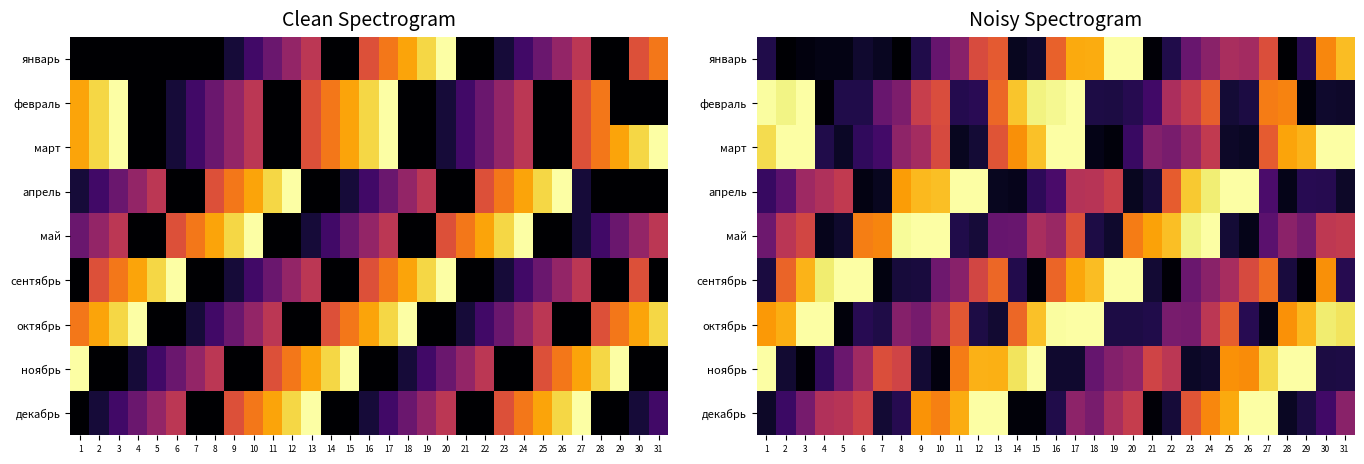

Which category has the highest value in the январь series?

20